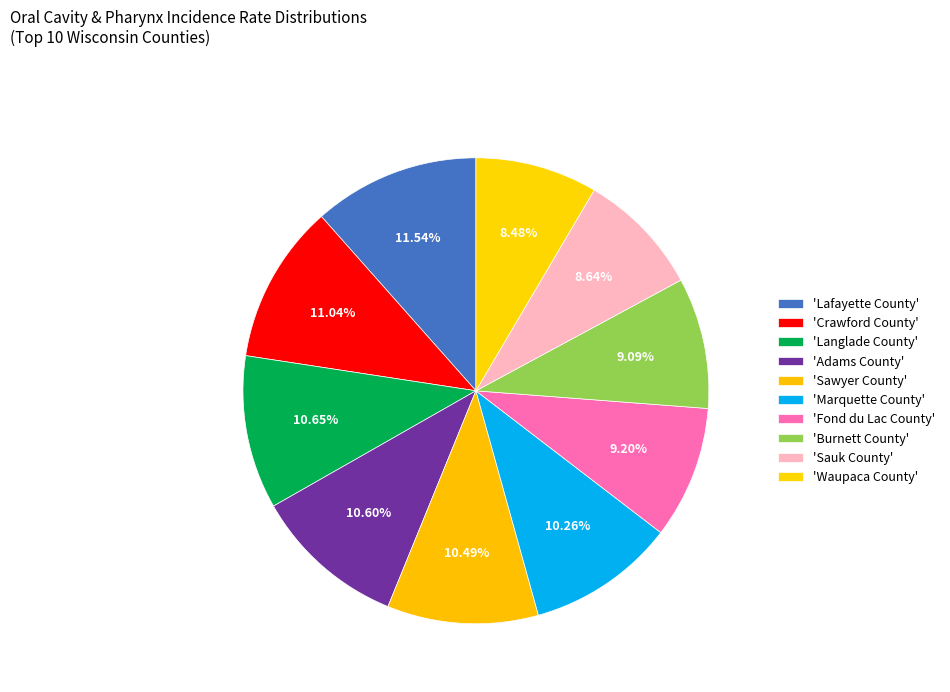

Rank the categories by value from highest to lowest.

Lafayette County, Crawford County, Langlade County, Adams County, Sawyer County, Marquette County, Fond du Lac County, Burnett County, Sauk County, Waupaca County